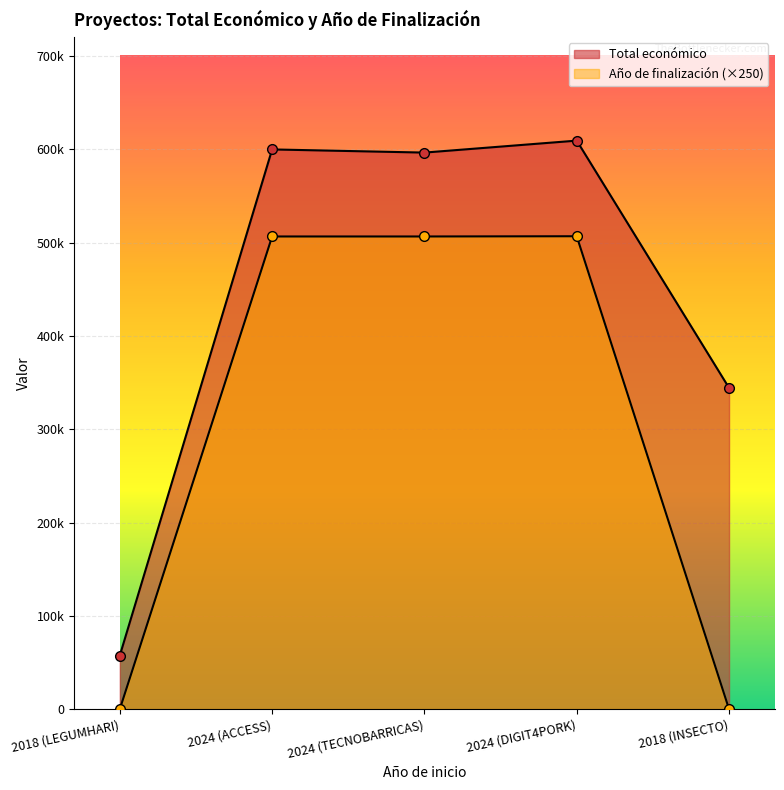

What is the difference between the highest and lowest values at 2018 (INSECTO)?

344243